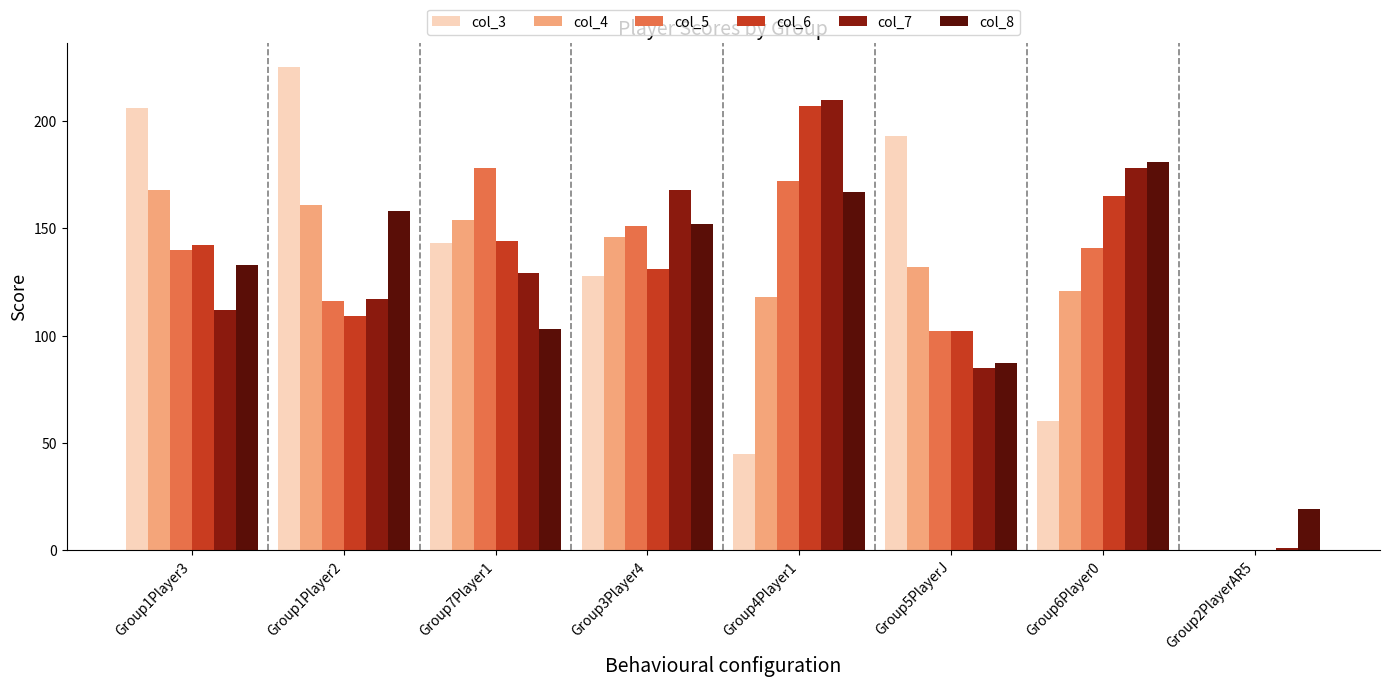

At which category is the sum across all series the highest?

Group4Player1